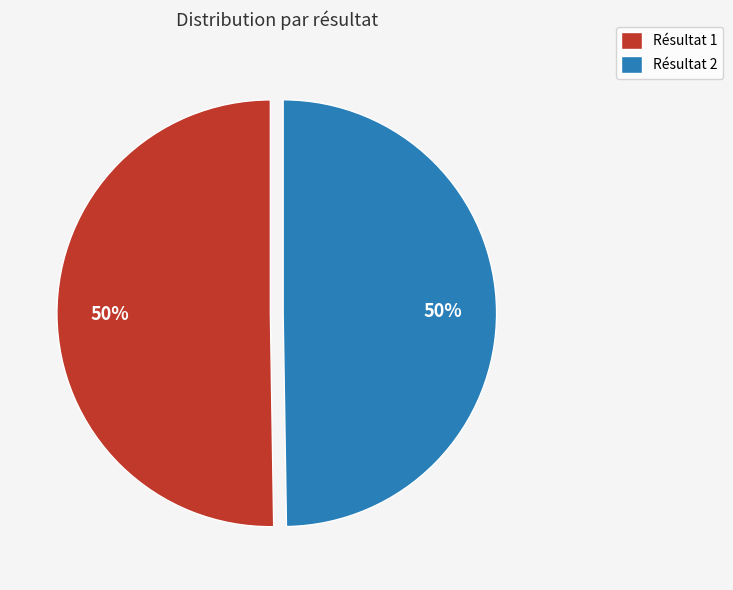

Is it true that Résultat 2 is 35% of the pie?

False